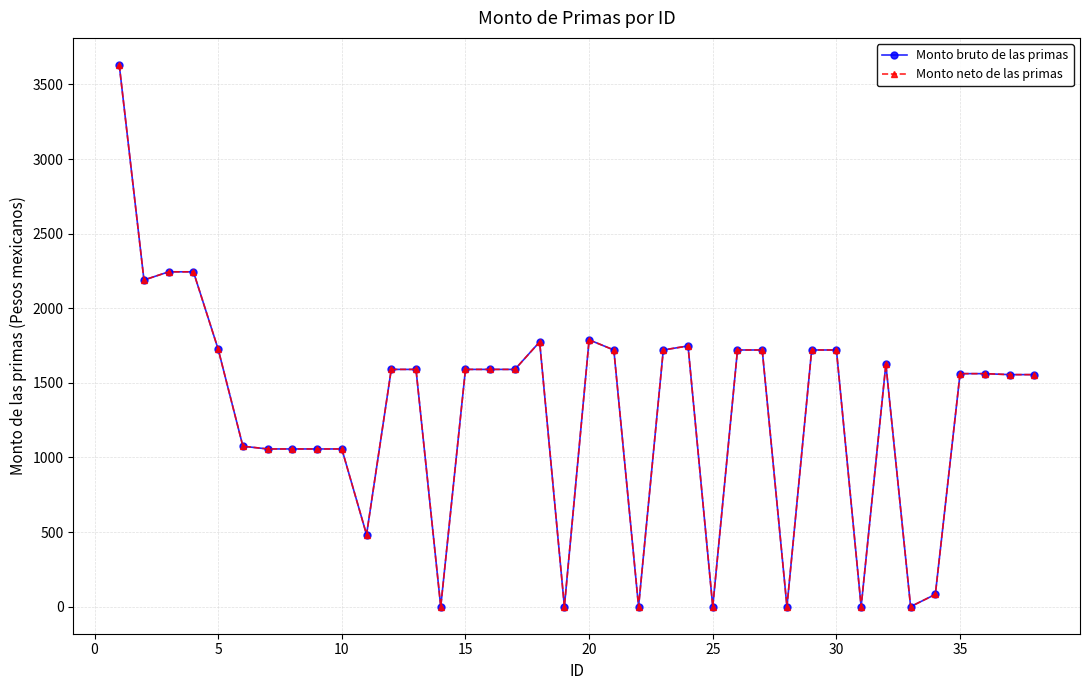

Does the chart have visible grid lines?

Yes